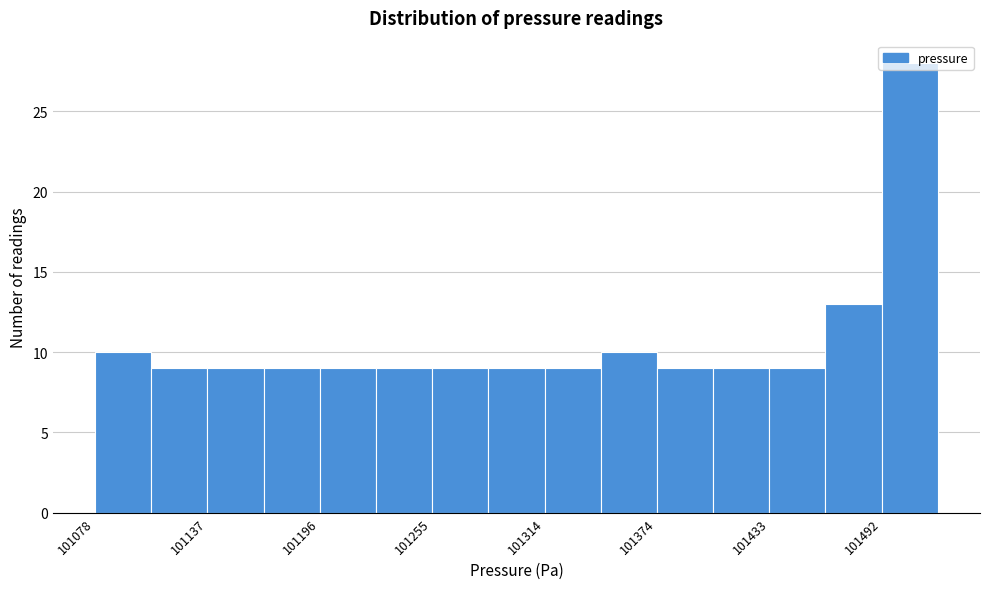

Around what value on the x-axis is the tallest bar? Give the approximate position of its centre, as read against the axis.

101510